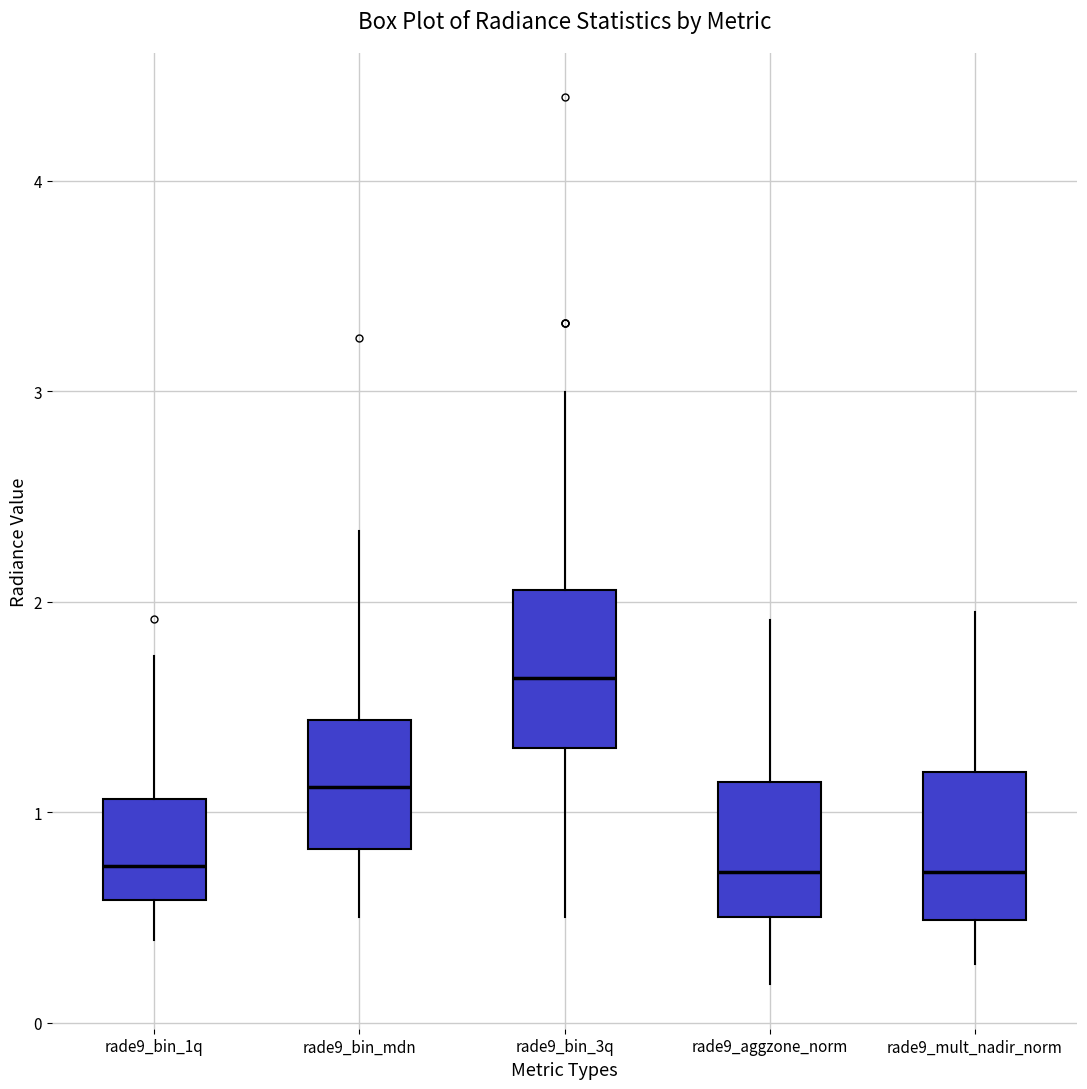

Where is the upper edge of the box for rade9_bin_mdn on the y-axis? The values are not printed on the chart, so give them approximately, as read against the axis.

1.4